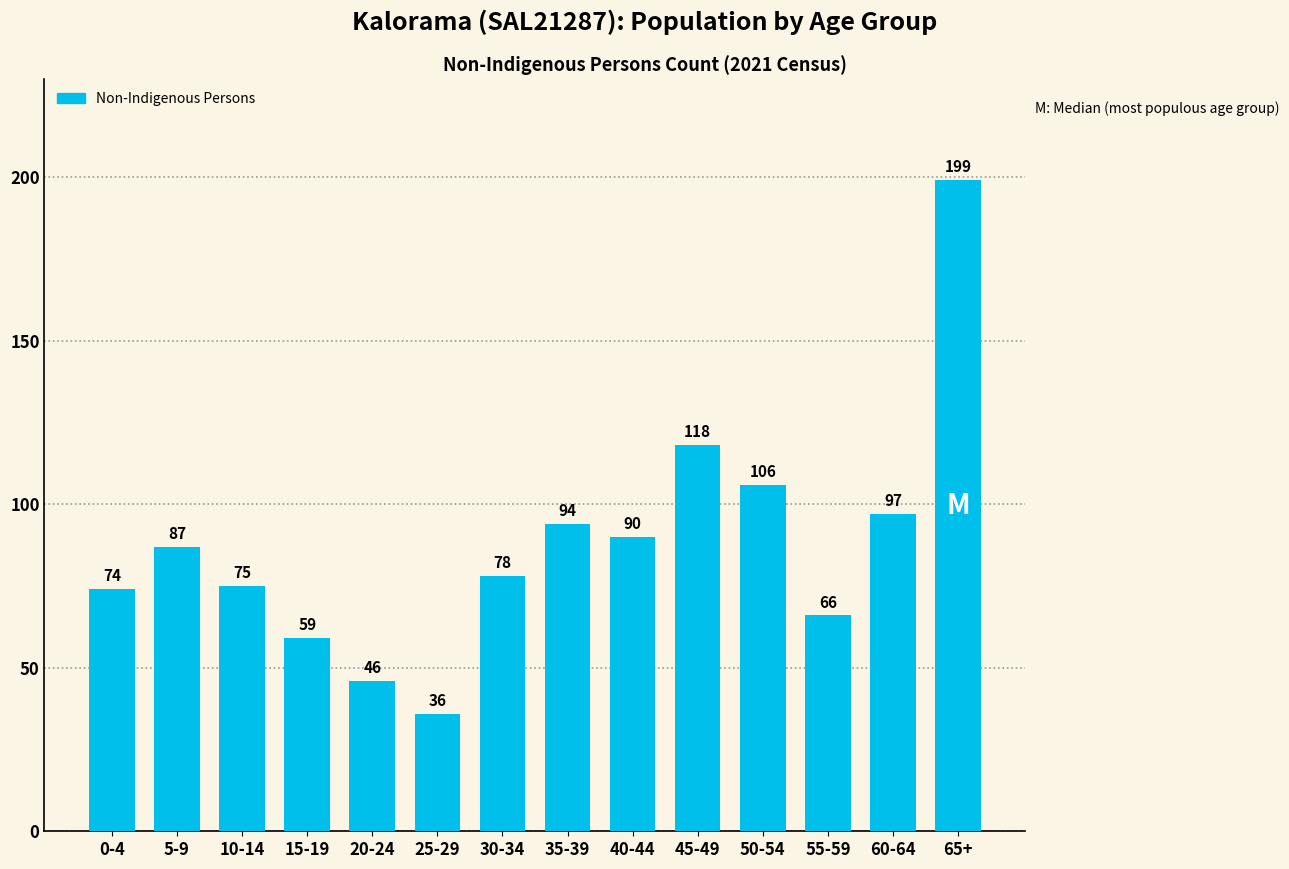

What is the label of the 11th bar from the right?

15-19